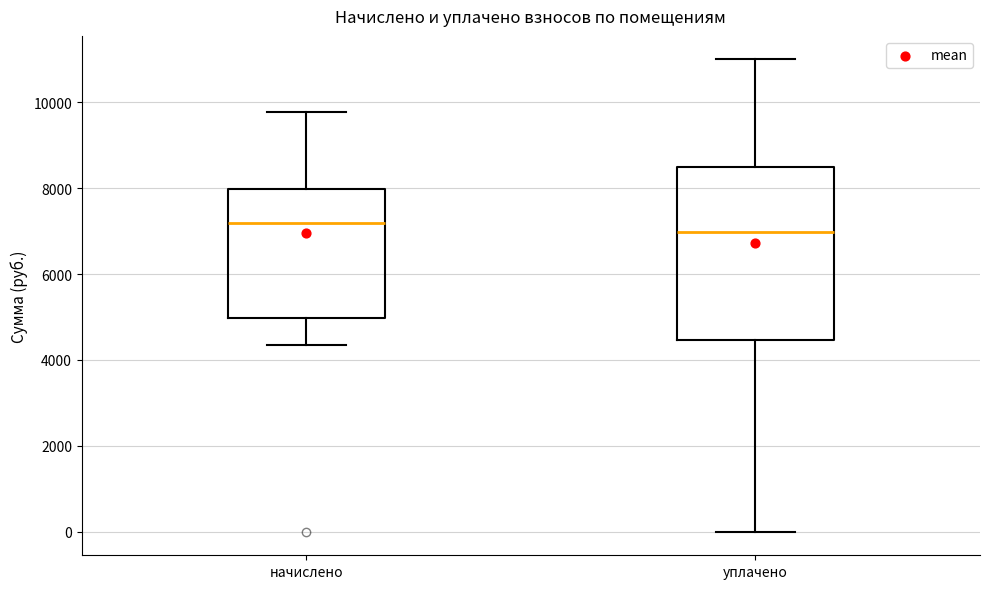

Reading left to right, transcribe this box plot: for each box, give where its median line is, the range the box spans, and where its two whiskers end, as read against the y-axis. The values are not printed on the chart, so give them approximately, as read against the axis.

начислено: median 7200, box 5000 to 8000, whiskers 4400 to 9800
уплачено: median 7000, box 4400 to 8400, whiskers 0 to 11000